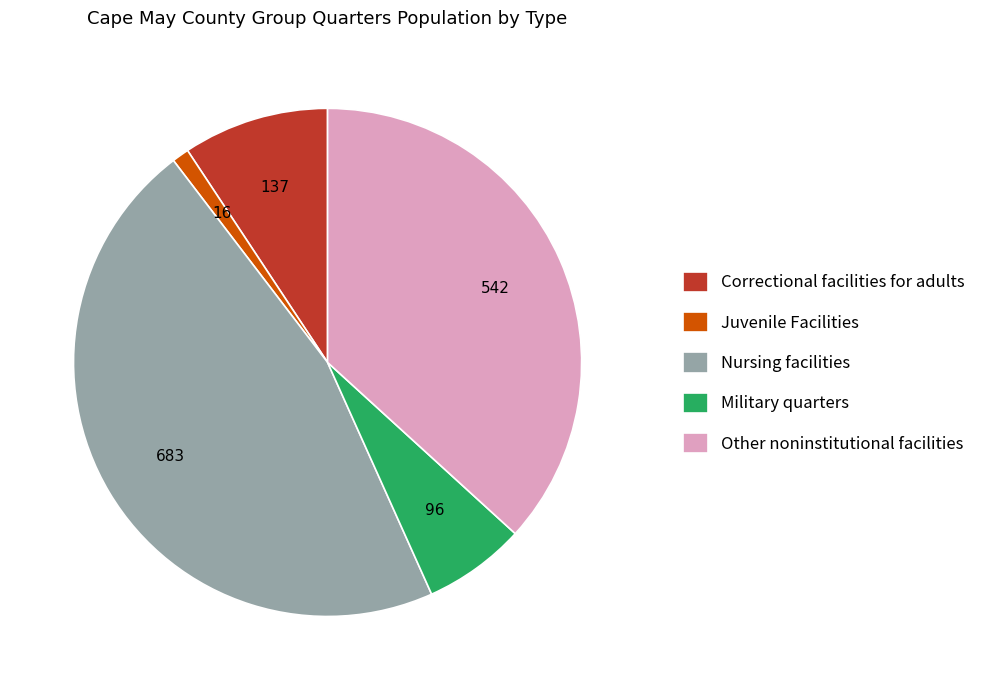

Is the sum of Other noninstitutional facilities and Correctional facilities for adults greater than half?

No